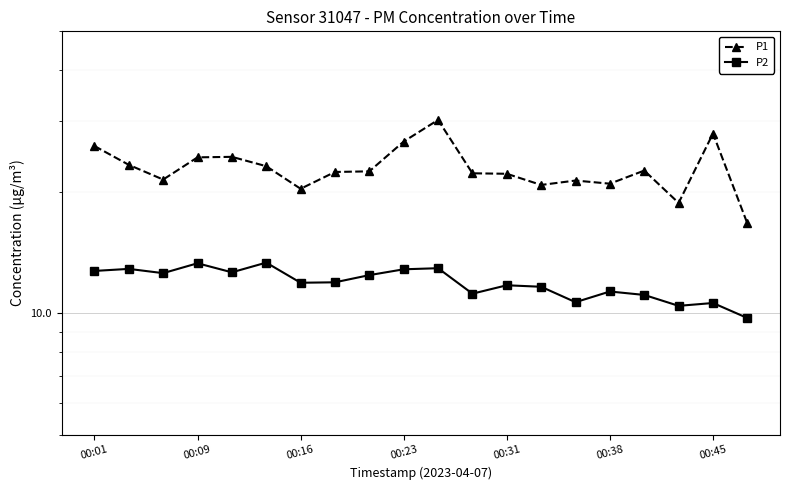

At how many categories does at least one series exceed 29?

1